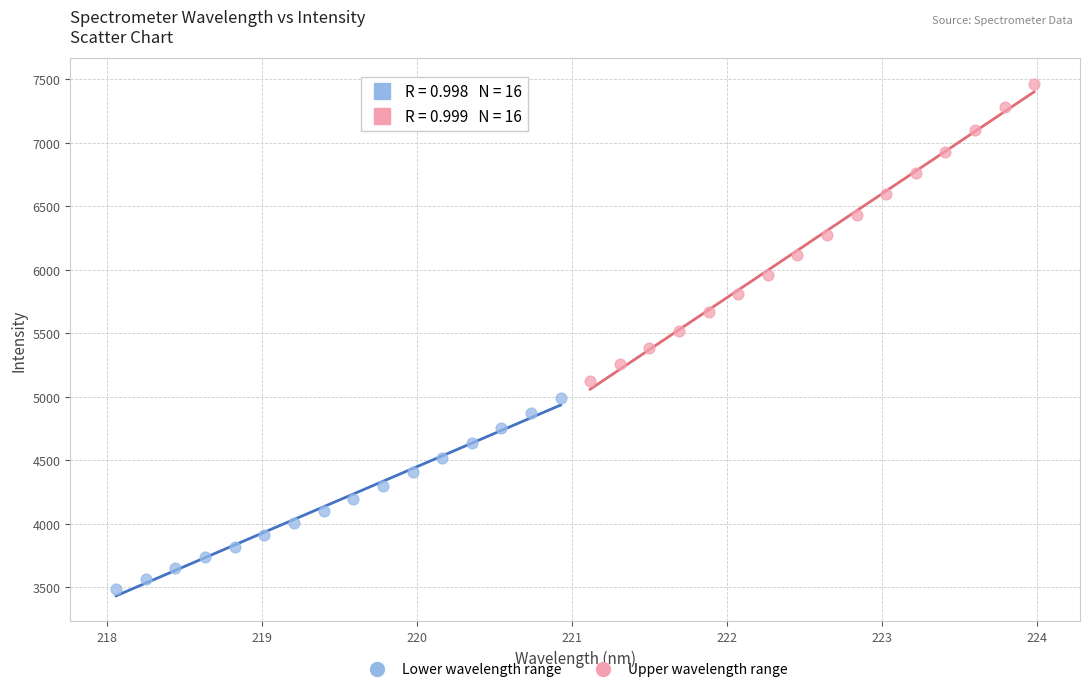

Which series has the largest Y range (max minus min)?

Upper wavelength range